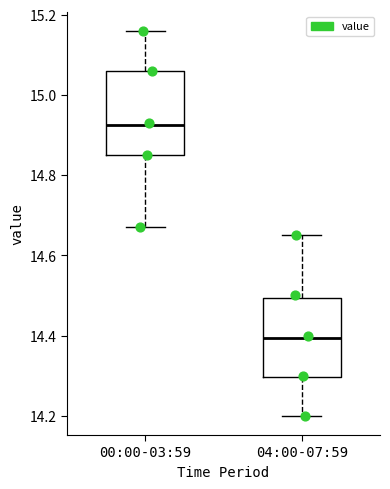

Where does the upper whisker of the box for 00:00-03:59 end on the y-axis? The values are not printed on the chart, so give them approximately, as read against the axis.

15.16